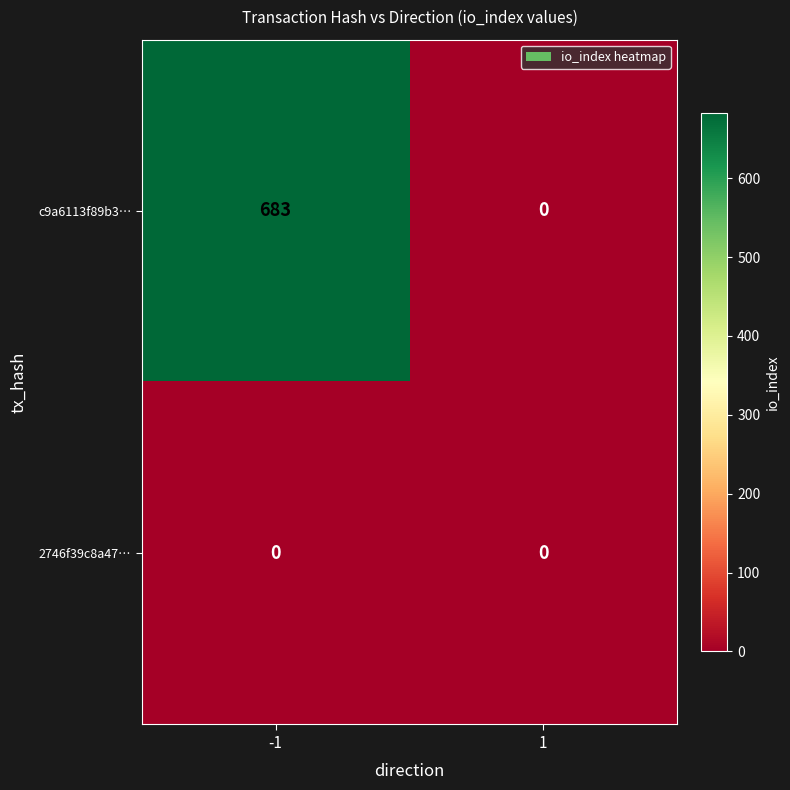

The 2746f39c8a47… series shows 0 at -1. True or false?

True